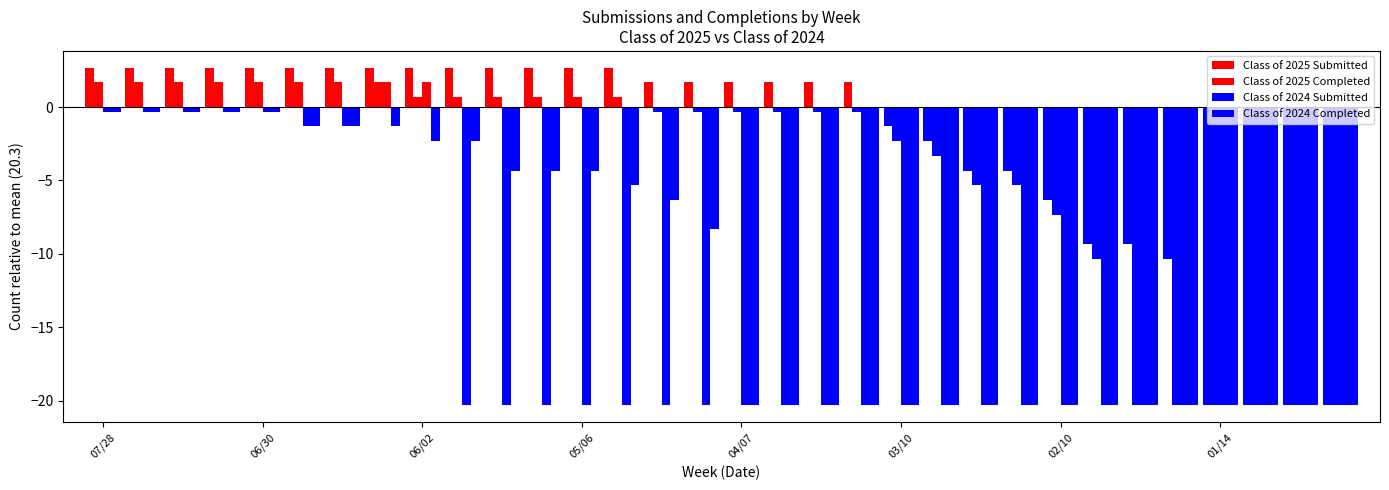

How many groups of bars are there?

32